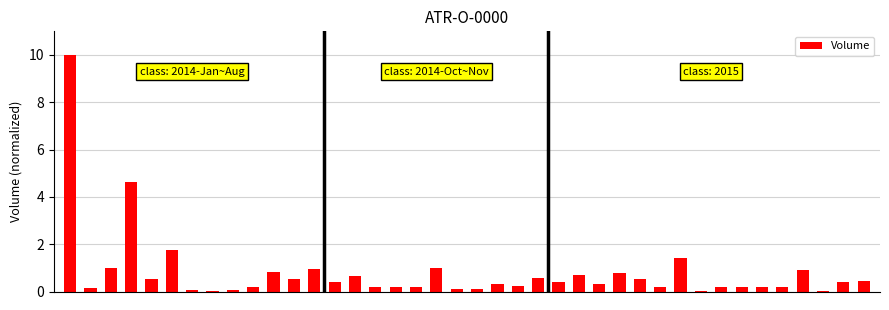

What is the sum of all values?

31.6